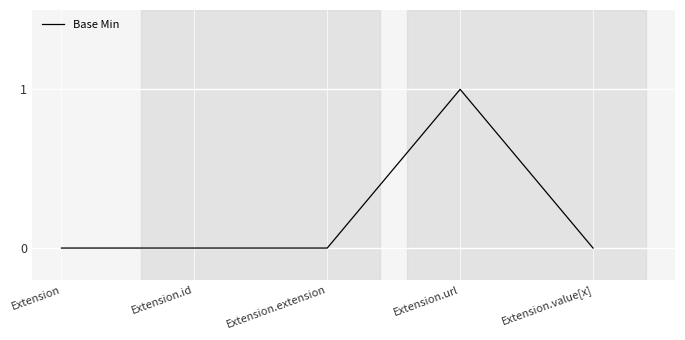

What is the change in value from Extension.extension to Extension.url?

+1